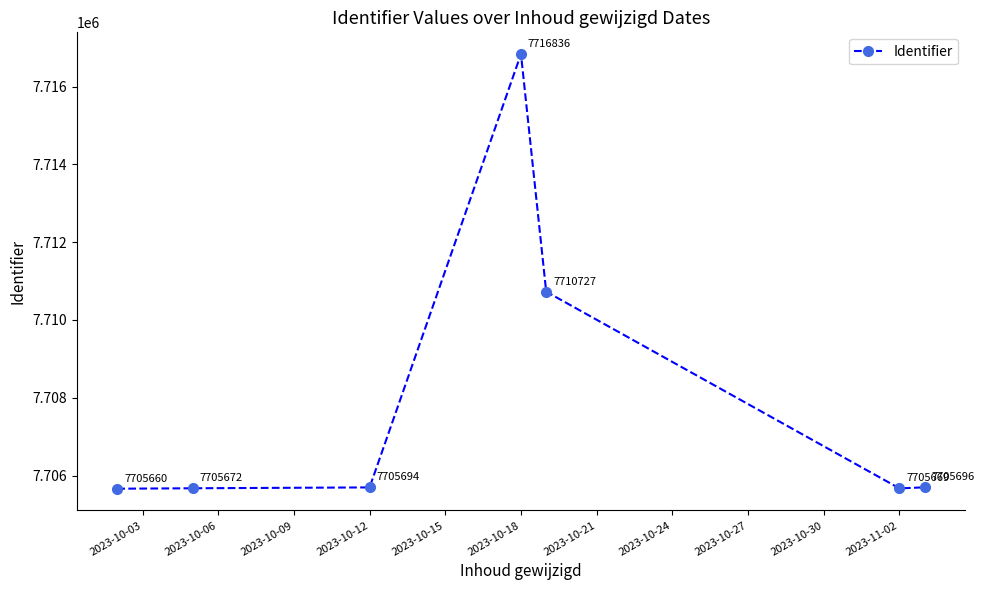

How many interior local valleys (lower than both neighbors) does the data have?

1